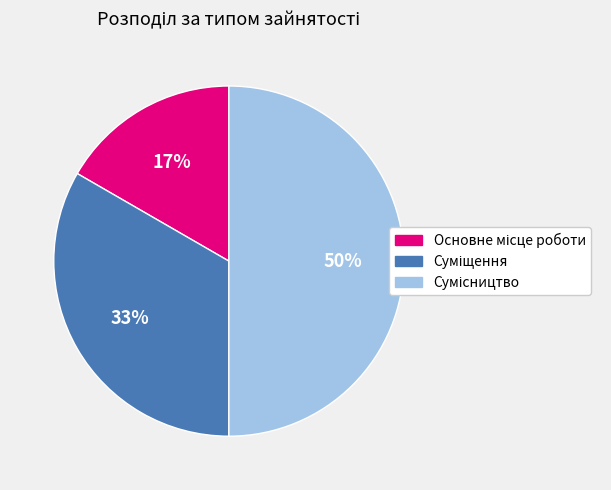

To the nearest percent, what is the average slice percentage?

33%